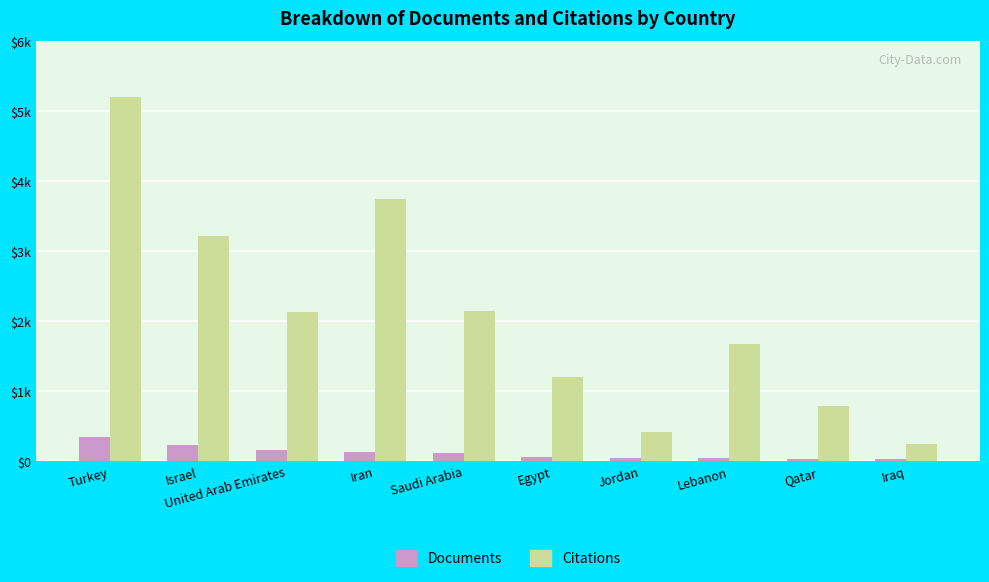

What is the difference between the Citations values at Turkey and Lebanon?

3525